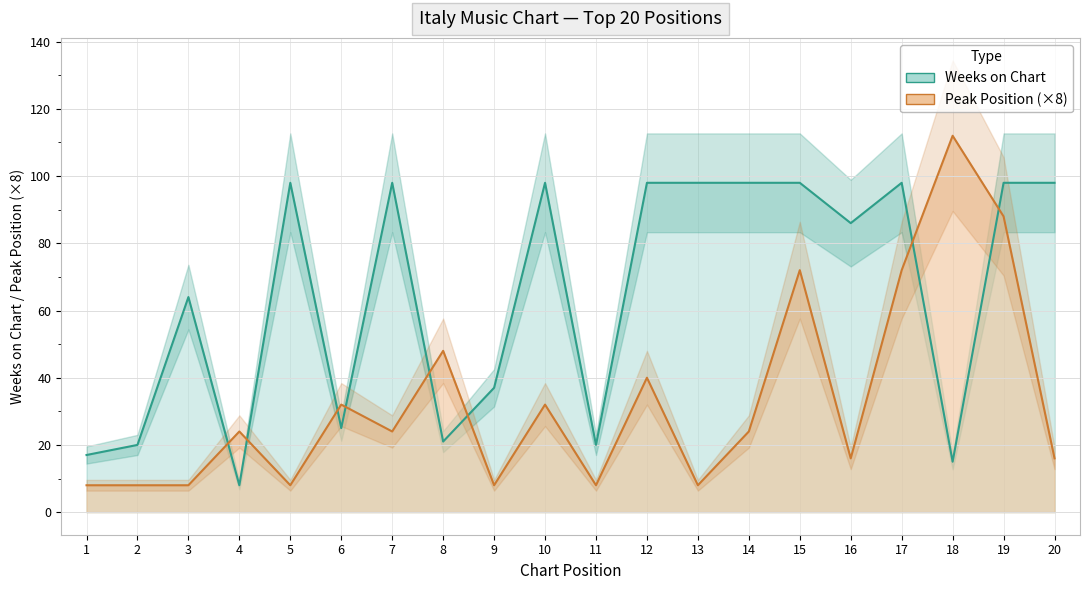

How many data points does each series have?

20